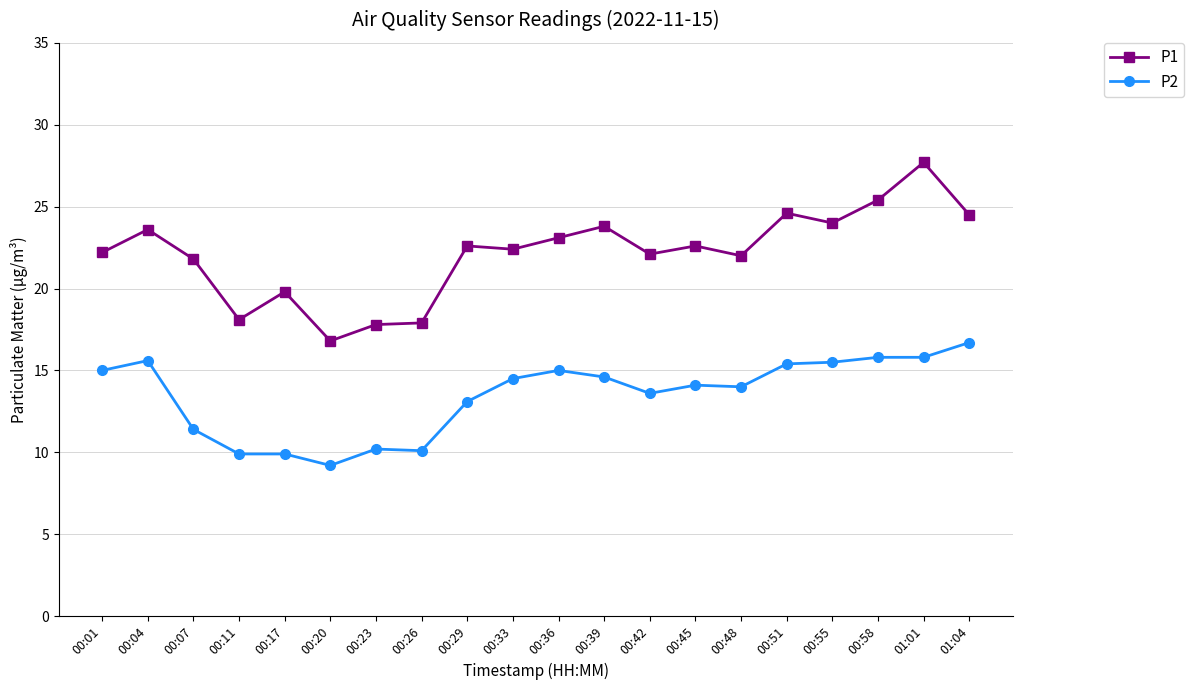

True or false: P1 and P2 intersect in this chart.

False